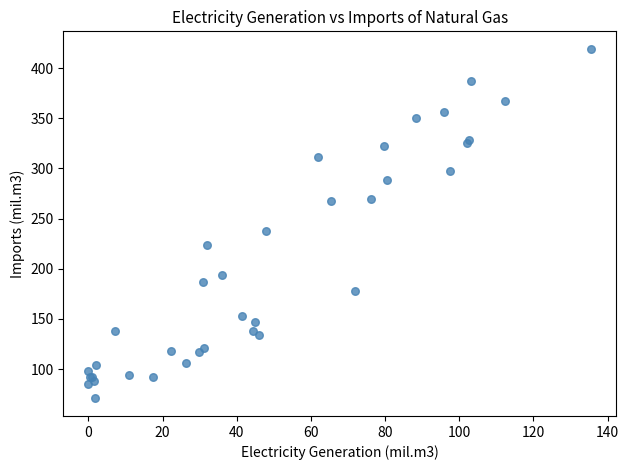

What Y value in the scatter plot is closest to 245?

237.3